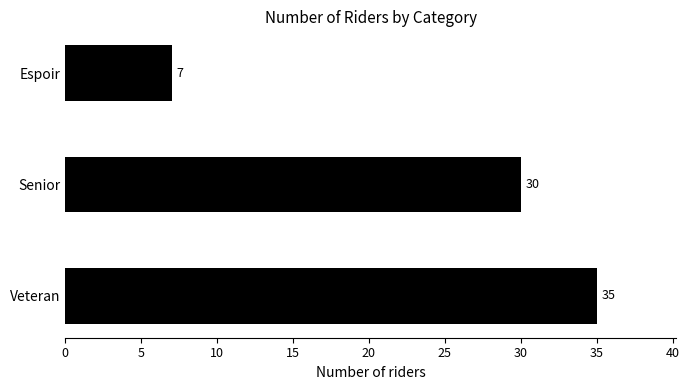

Is it true that the value at Senior is 30?

True